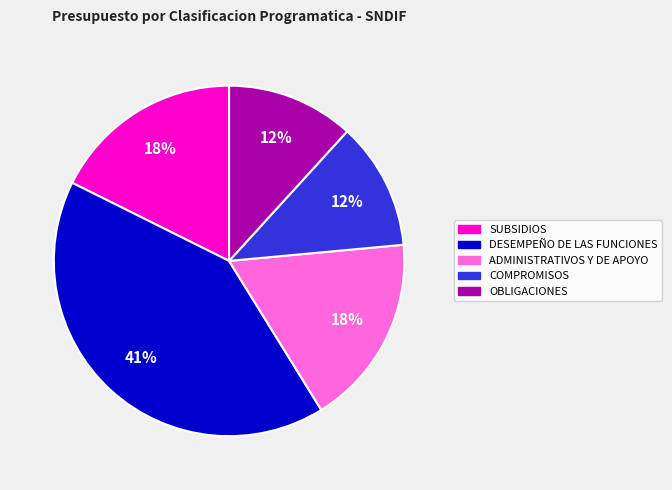

Is it true that OBLIGACIONES is 23% of the pie?

False